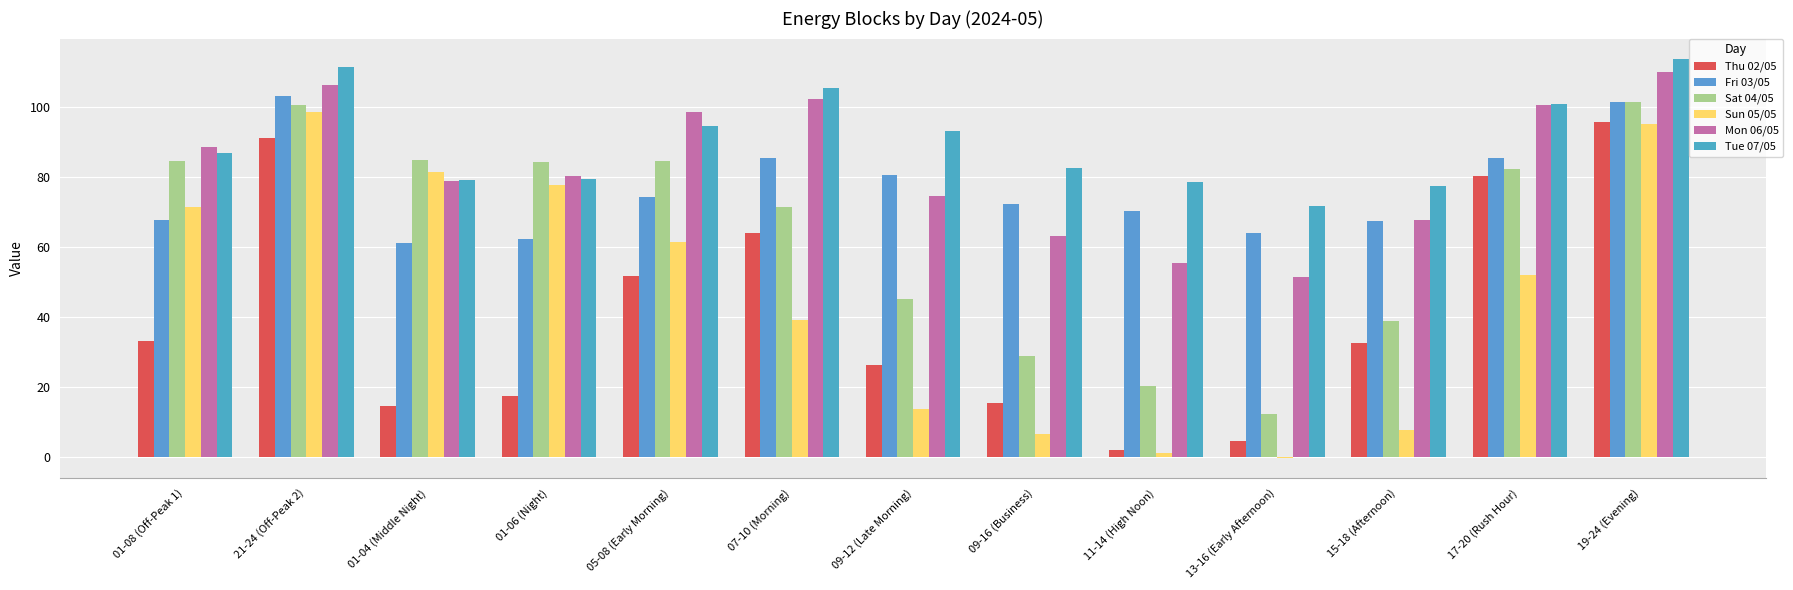

Between 09-12 (Late Morning) and 13-16 (Early Afternoon), which is larger?

09-12 (Late Morning)